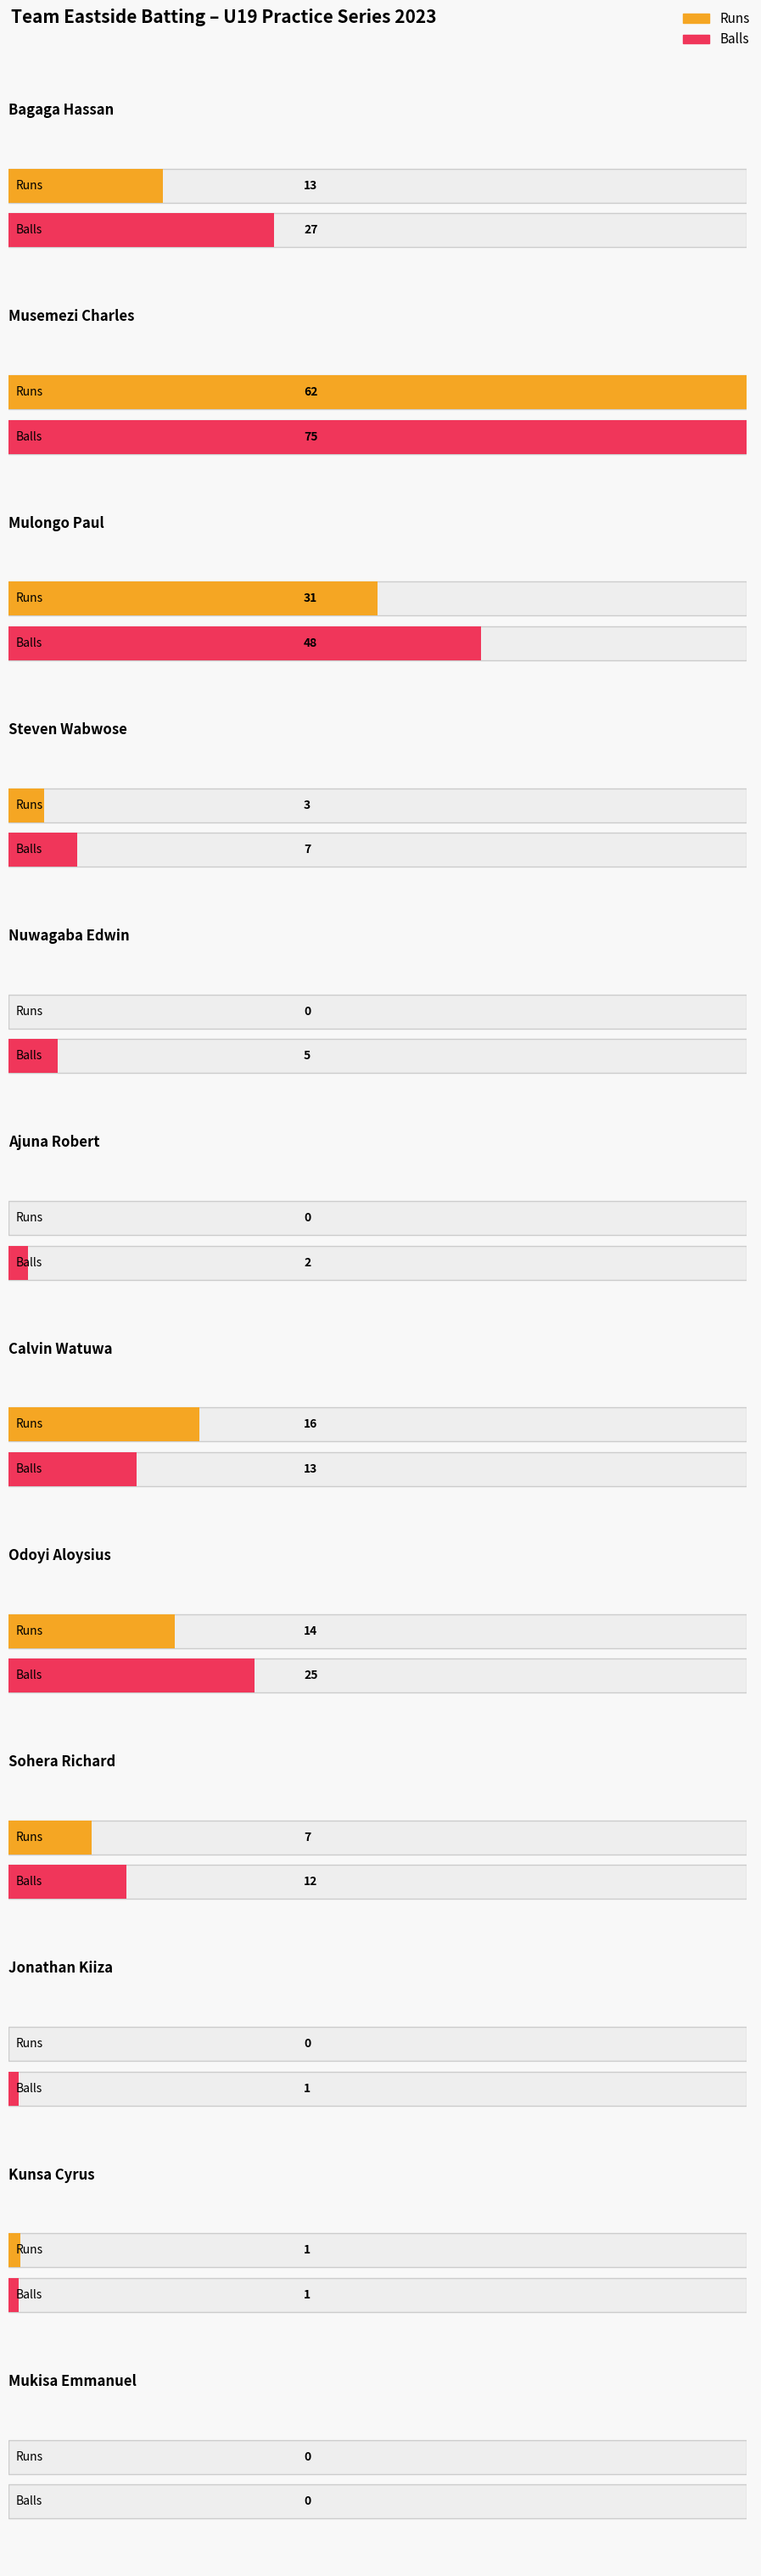

What is the greatest value displayed?

75